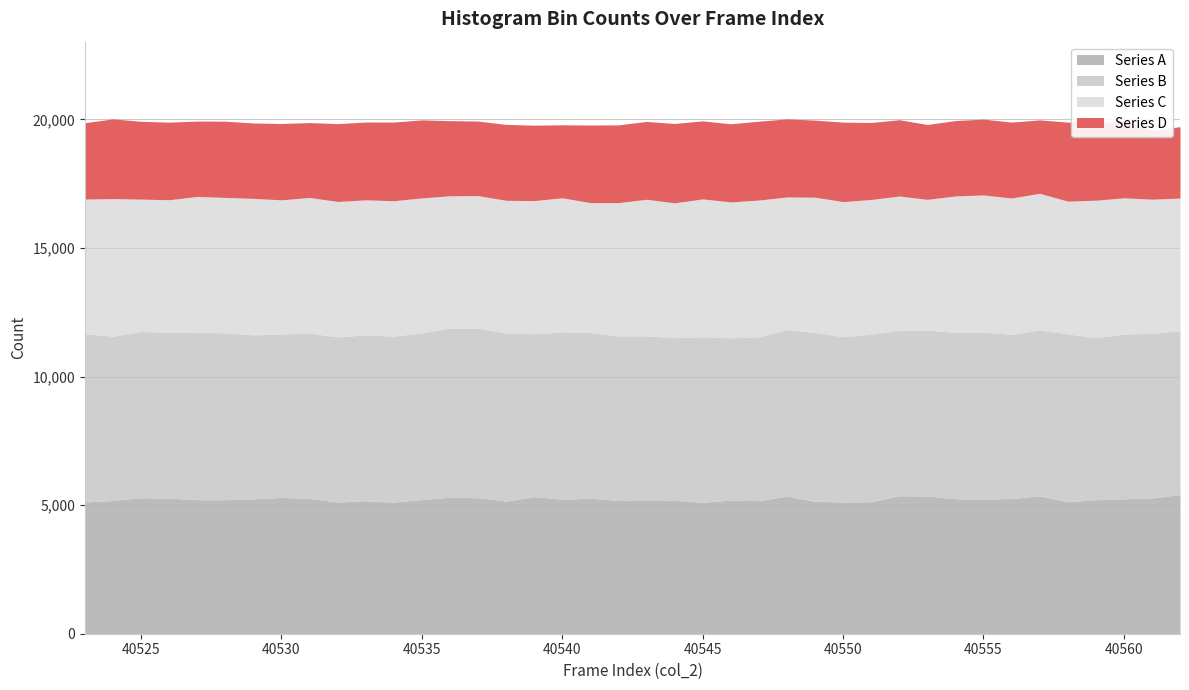

List the series in order of their peak value, highest first.

Series B, Series A, Series C, Series D